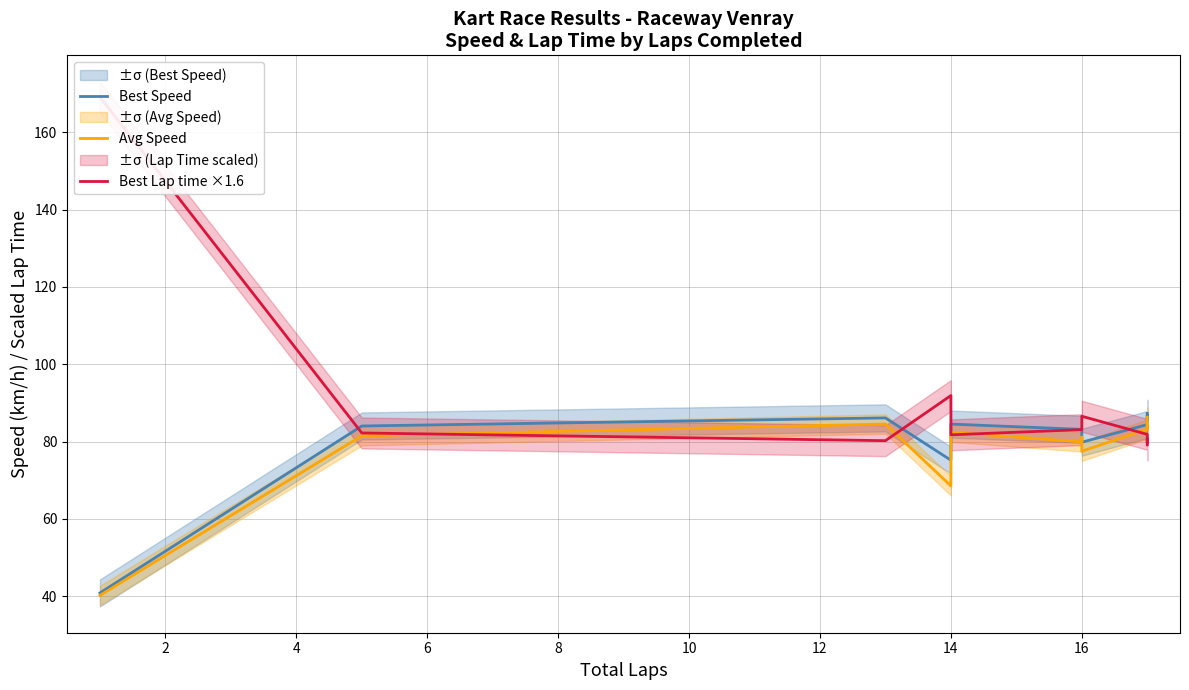

Reading left to right, list all the values displayed in this chart.

Best Speed: 40.9	84.0	86.1	75.2	84.5	83.2	83.2	79.8	84.4	86.3	86.8	85.6	87.3
Avg Speed: 40.3	81.5	84.5	68.6	82.4	80.0	81.2	77.5	83.2	84.6	84.6	83.3	86.3
Best Lap time ×1.6: 169.1	82.2	80.2	91.9	81.8	83.1	83.1	86.6	81.9	80.1	79.6	80.7	79.2